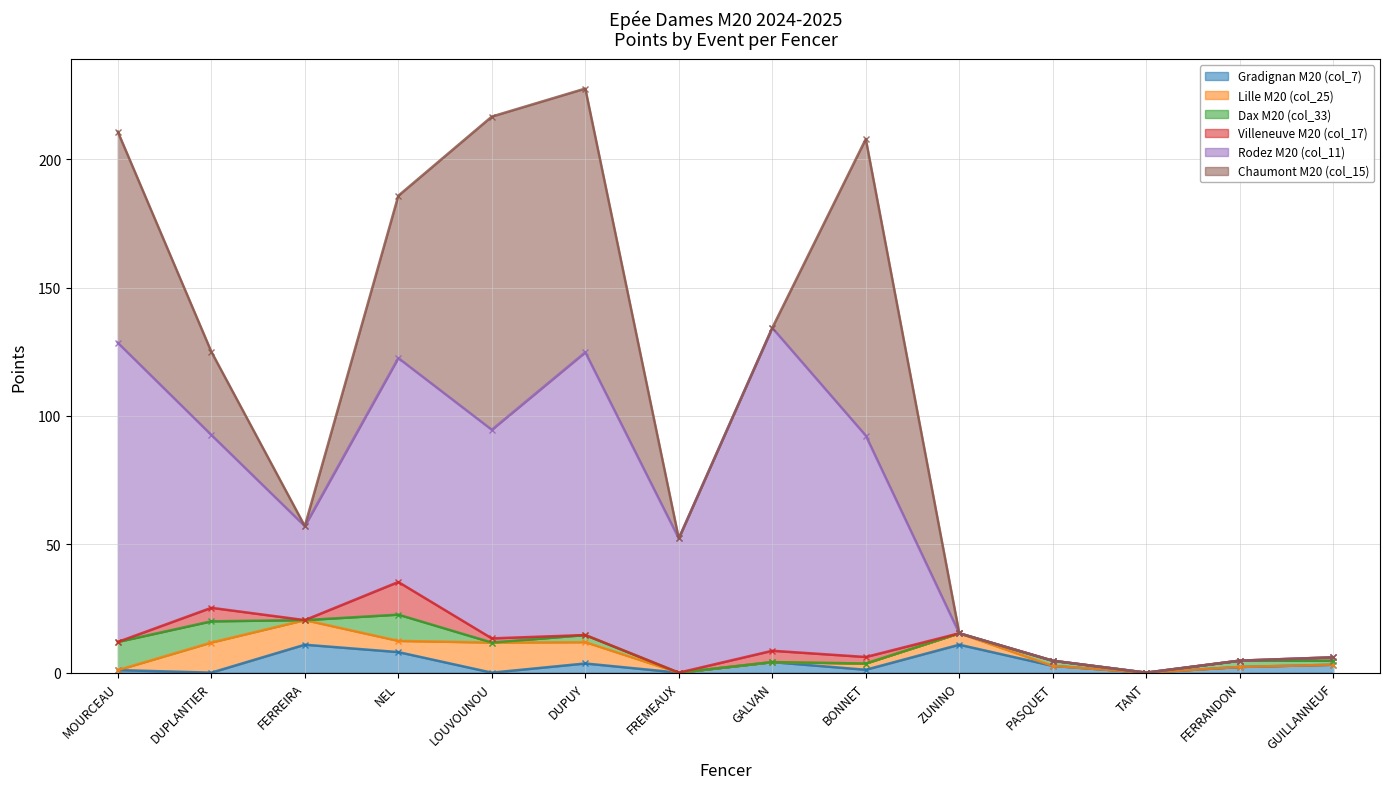

The value of Lille M20 (col_25) at TANT is 5.1. True or false?

False